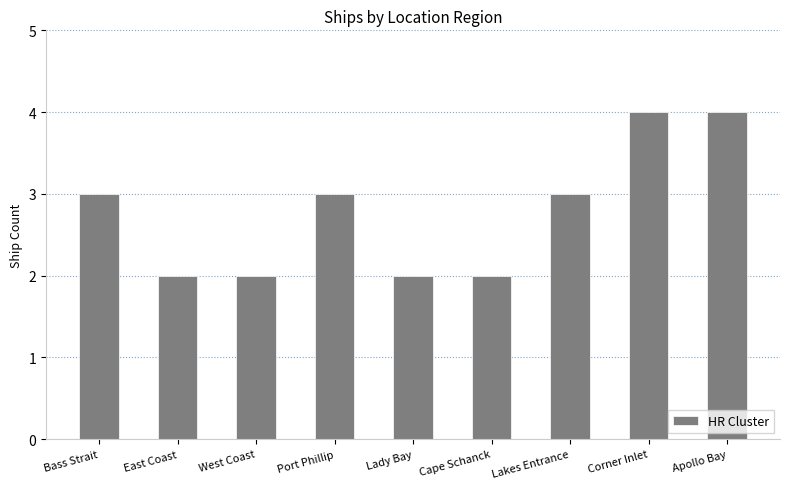

Reading left to right, what are all the values shown in this chart?

3	2	2	3	2	2	3	4	4